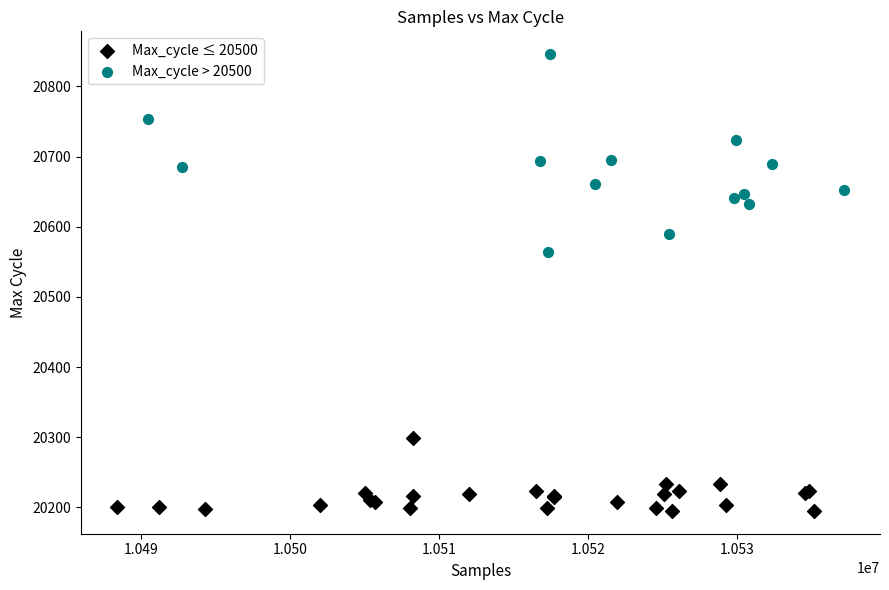

Which series contains the highest Y value?

Max_cycle > 20500